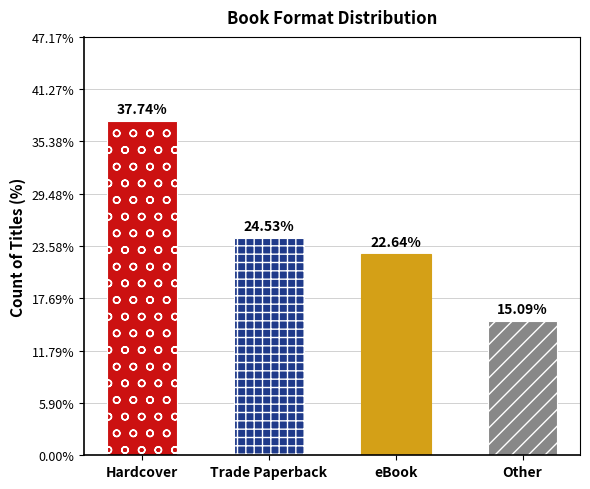

The chart shows a value of 19 at Trade Paperback. True or false?

False